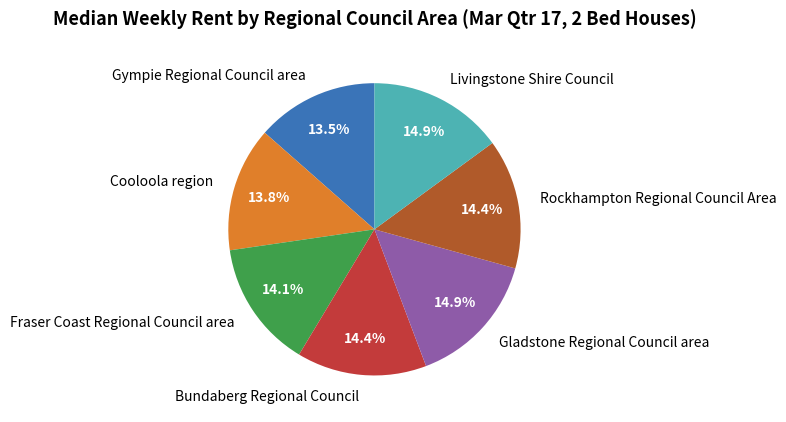

What percentage do Bundaberg Regional Council and Livingstone Shire Council together represent?

29.3%